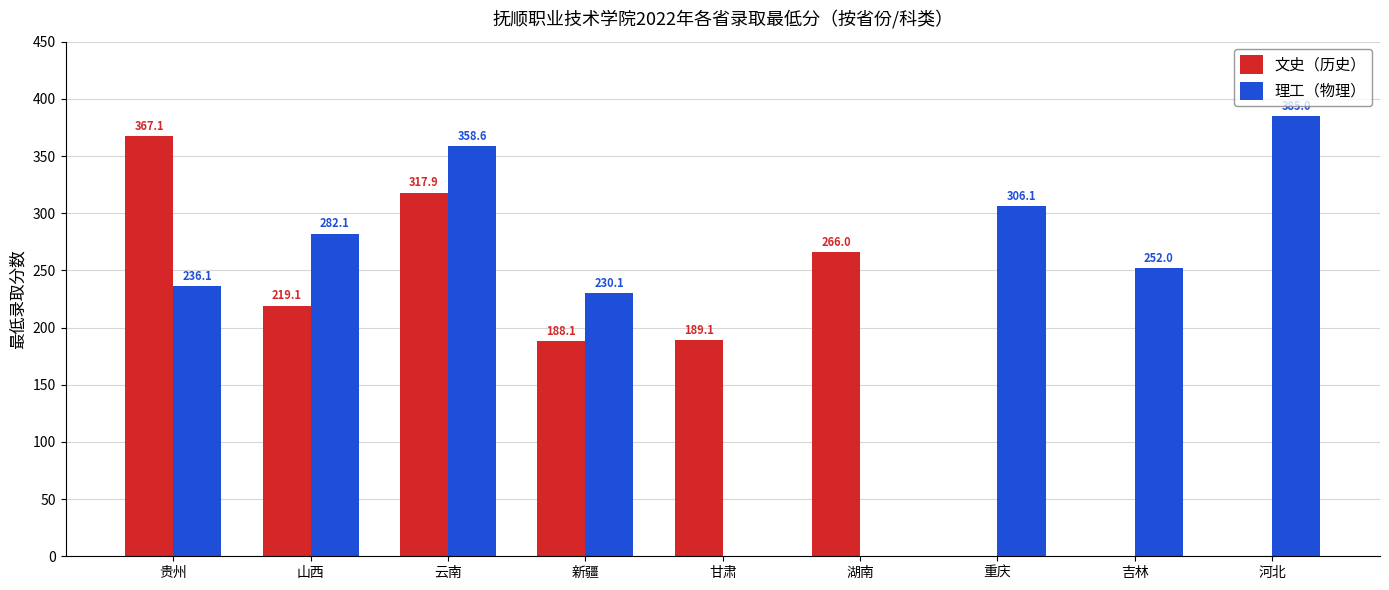

Read the 理工（物理） value at 云南.

358.6